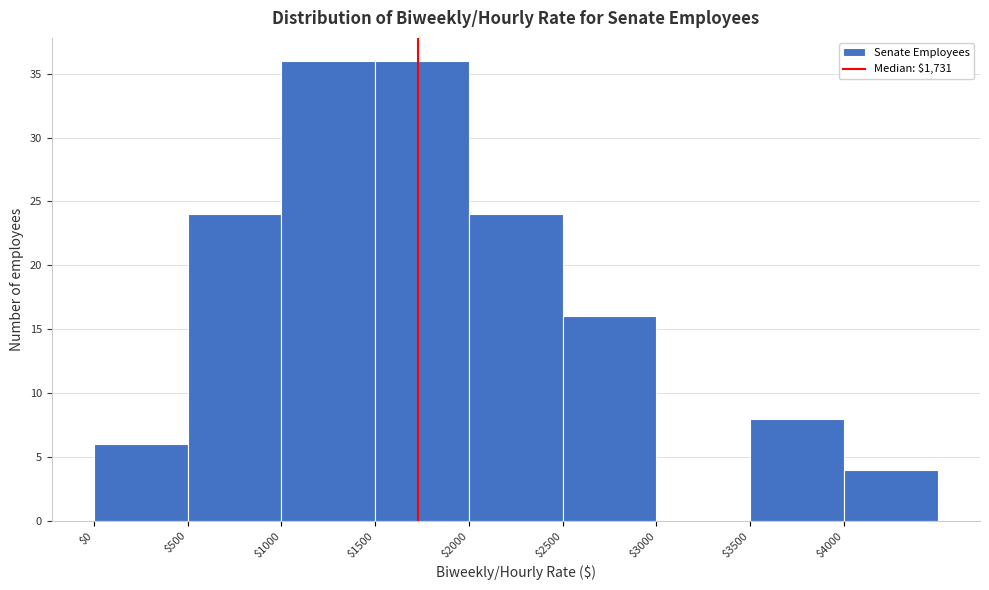

What is the height of the bar covering 0 to 500 on the x-axis? The values are not printed on the chart, so give them approximately, as read against the axis.

6